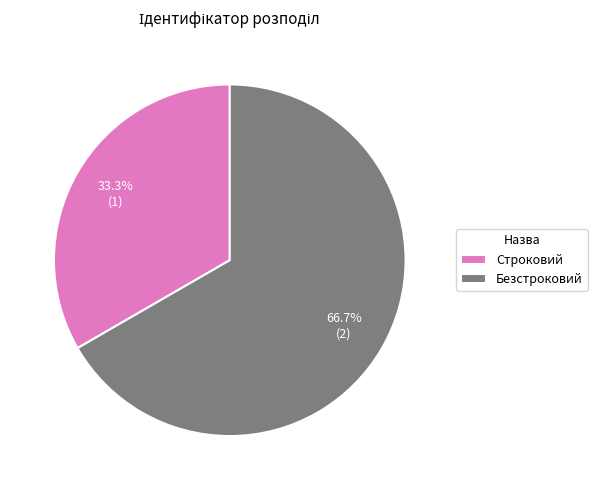

Which has a higher value, Строковий or Безстроковий?

Безстроковий